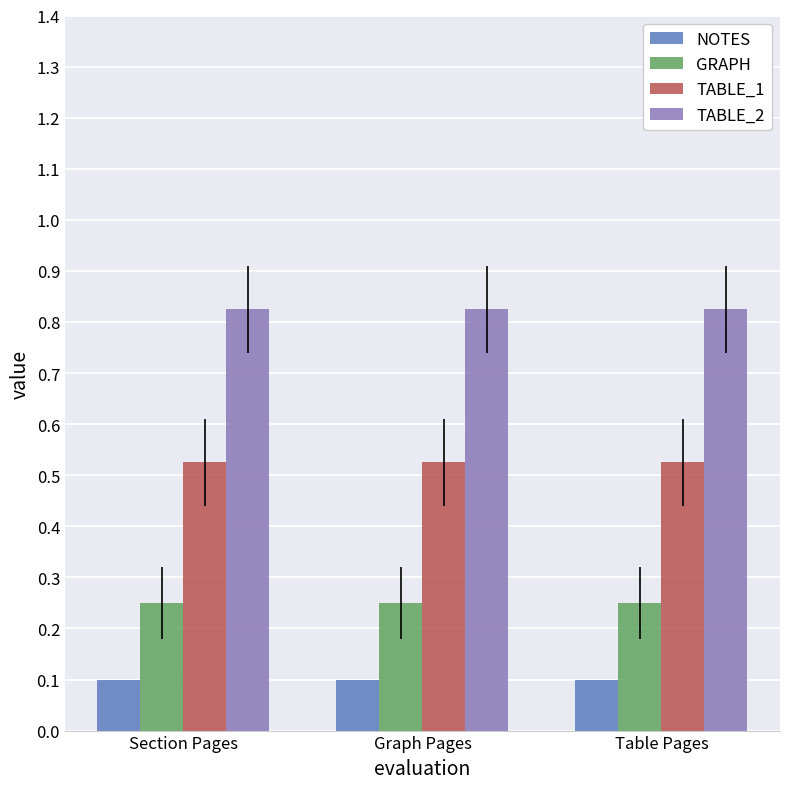

List the series in order of their peak value, lowest first.

NOTES, GRAPH, TABLE_1, TABLE_2